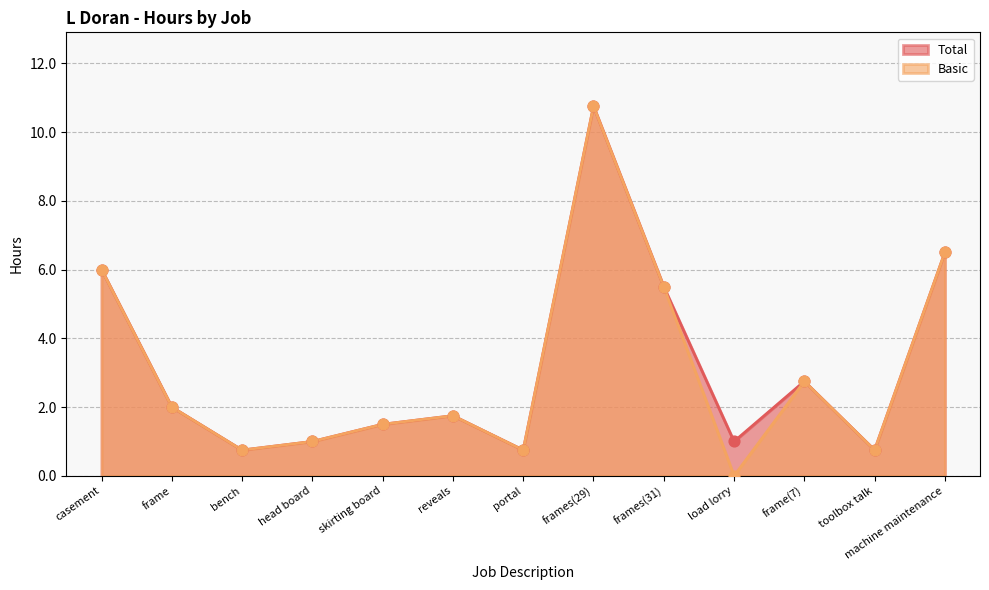

Which series has the largest total across all categories?

Total